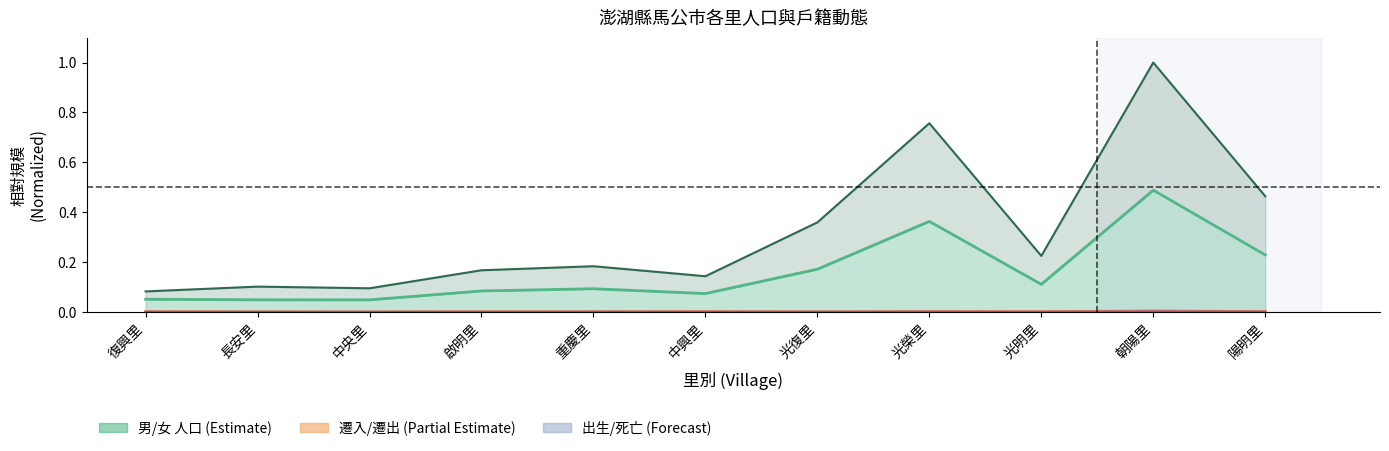

What is the label of the 6th point from the right?

中興里